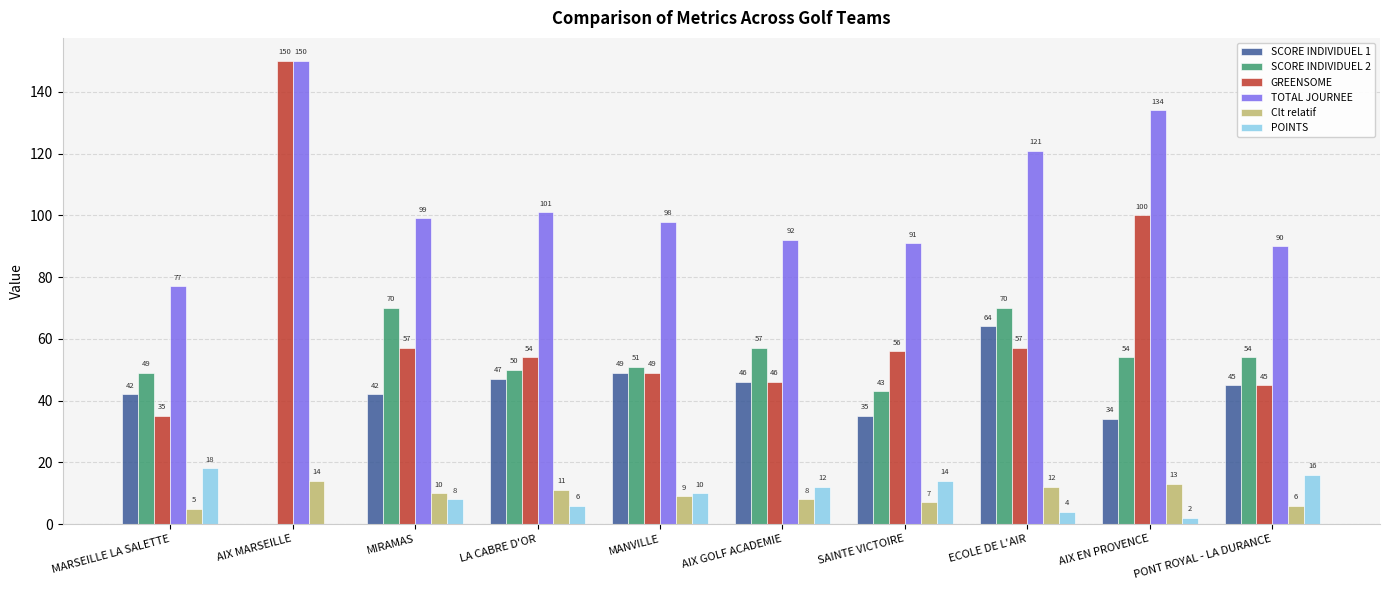

How many groups of bars are there?

10